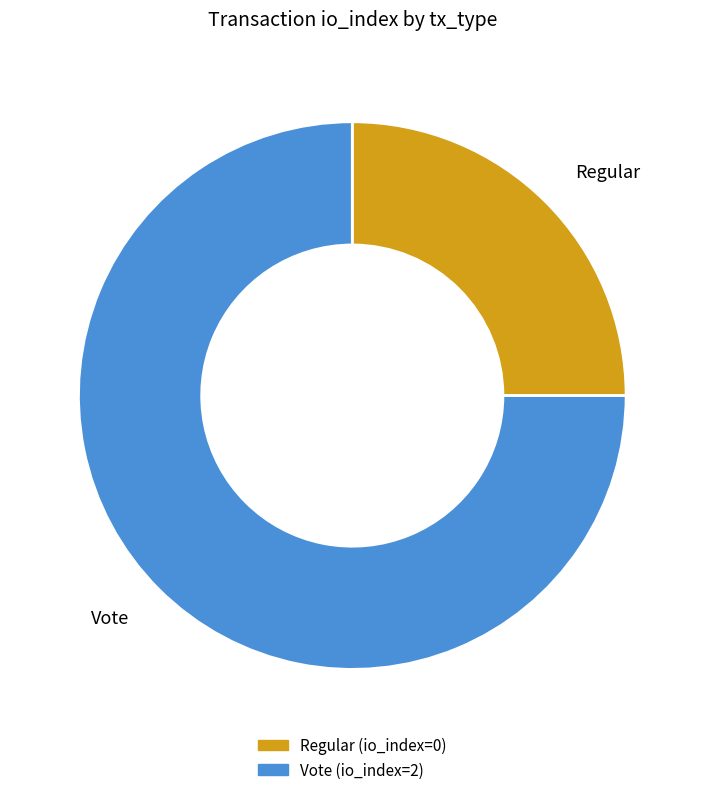

How many segments does this pie chart have?

2